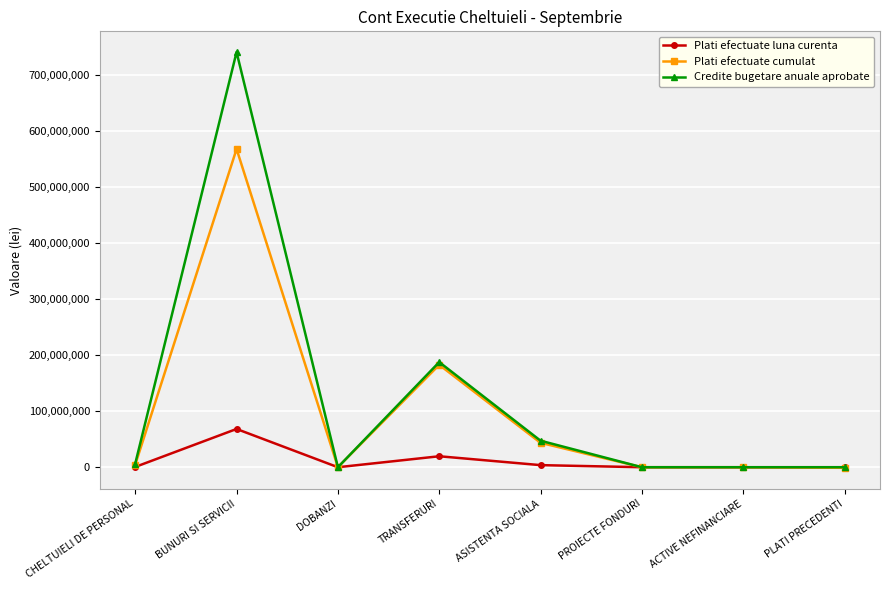

The value of Plati efectuate luna curenta at BUNURI SI SERVICII is 68350912.9. True or false?

True